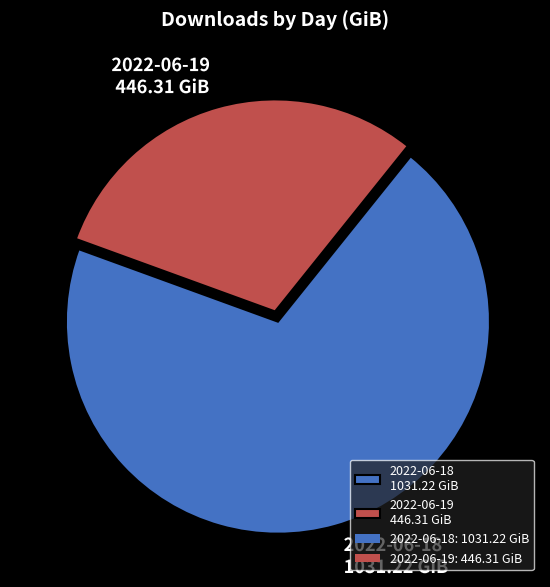

True or false: 2022-06-18 accounts for 70% of the total.

True